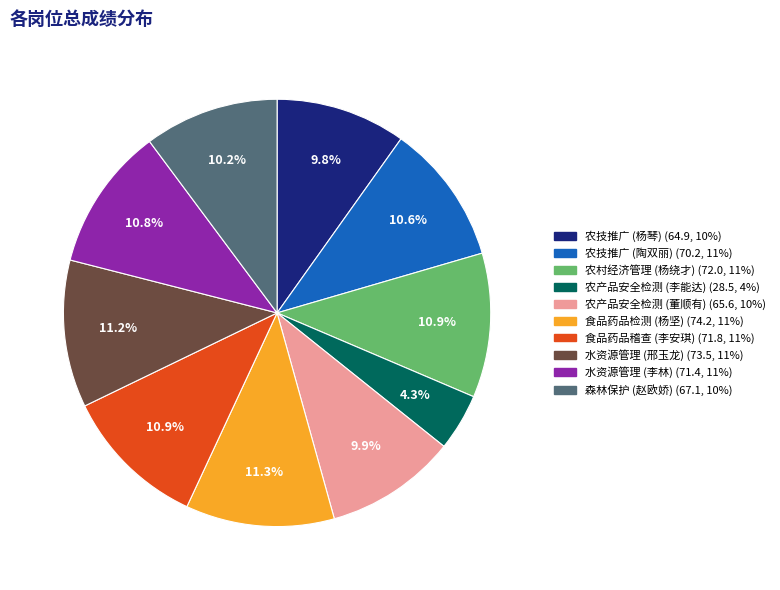

Is there a majority slice in this chart?

No